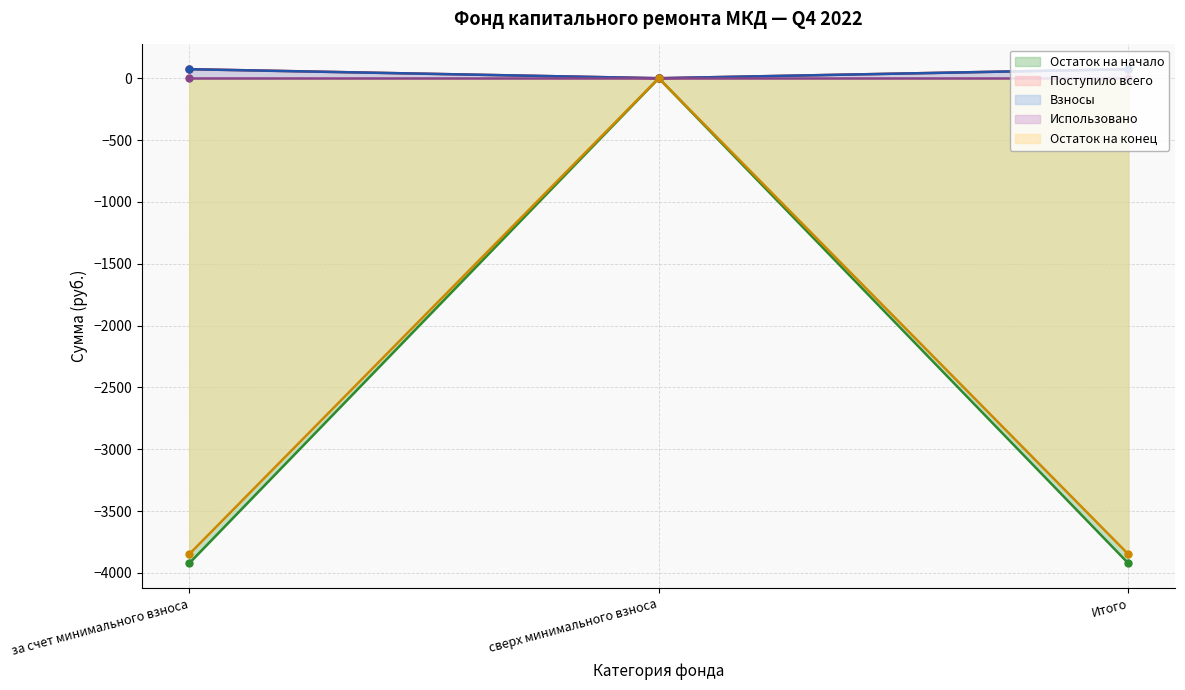

The Взносы series shows 120.4 at Итого. True or false?

False